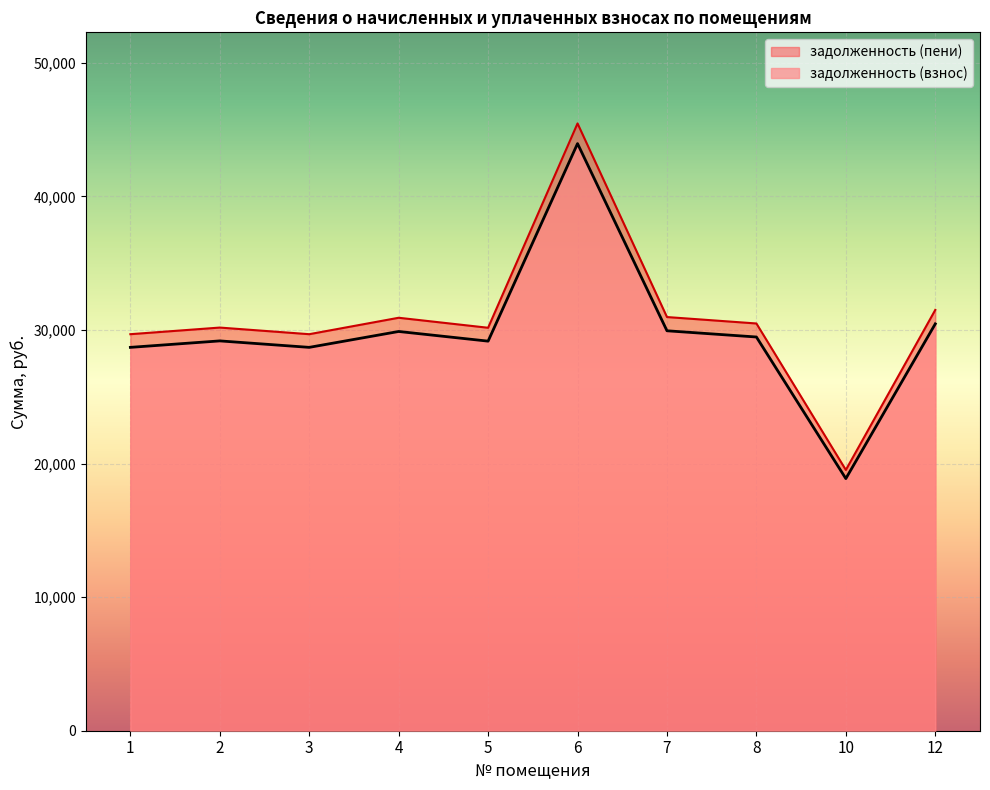

What are all the series names shown in the legend?

задолженность (пени), задолженность (взнос)